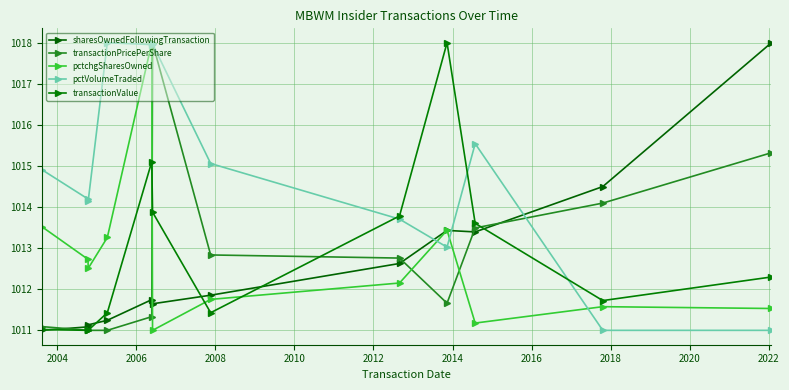

What is the value of the pctchgSharesOwned point at the 8th from the left?

1012.2